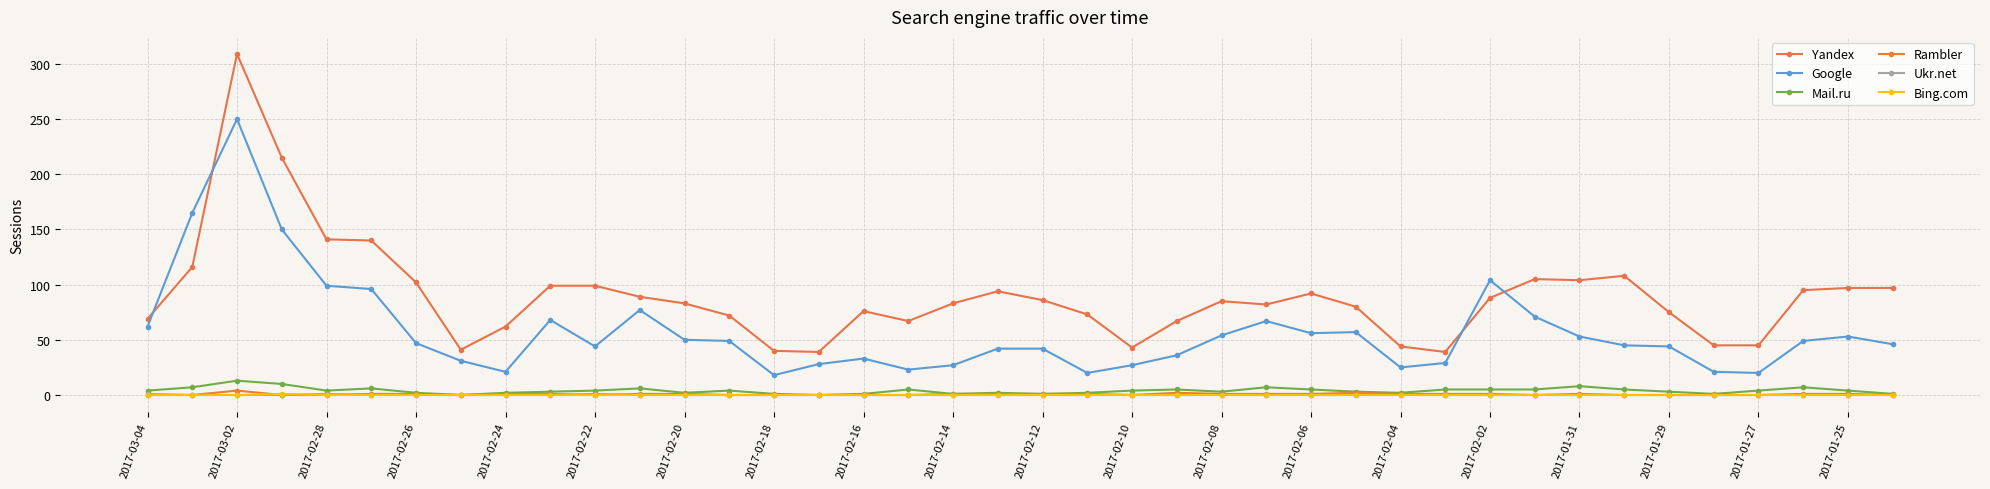

How many series are shown in this chart?

6